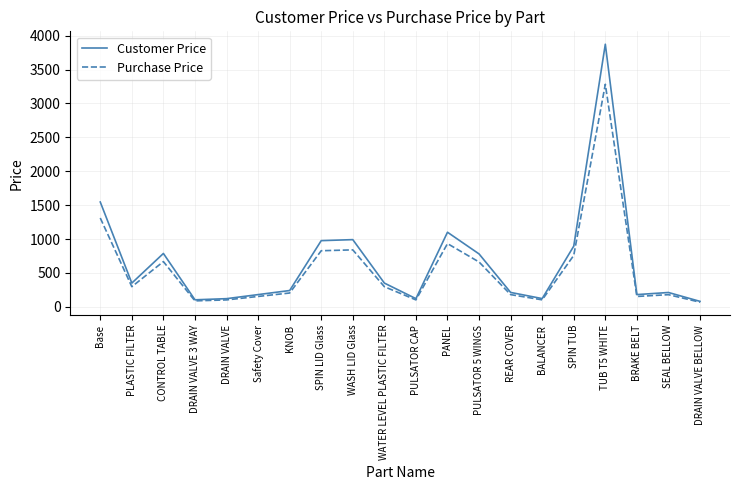

Is the value of Customer Price at SPIN LID Glass greater than the value of Purchase Price at DRAIN VALVE 3 WAY?

Yes